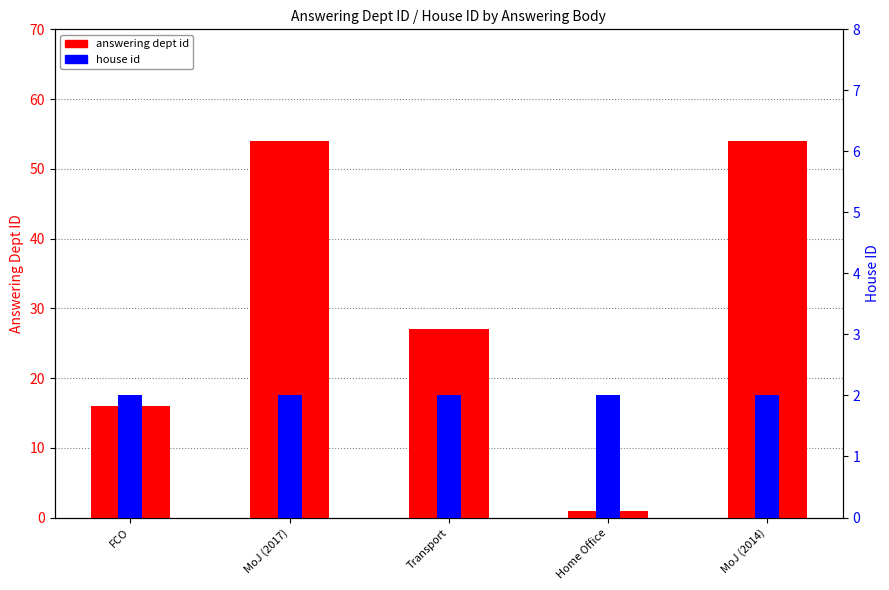

What is the label of the 3rd bar from the left?

Transport